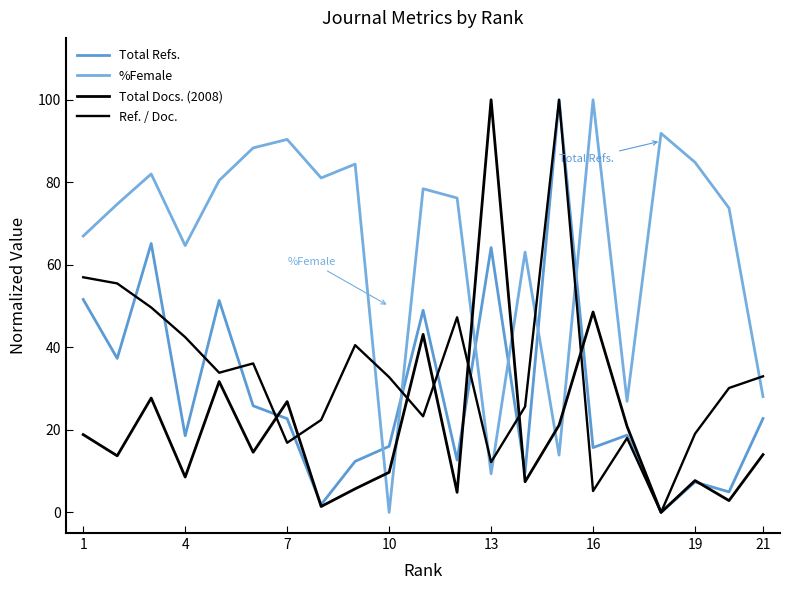

Reading left to right, transcribe all the data shown in this chart.

Total Refs.: 51.6	37.3	65.2	18.6	51.4	25.8	22.7	1.9	12.4	16.0	49.0	12.7	64.2	9.7	100.0	15.7	18.7	0.0	7.4	5.0	22.8
%Female: 67.0	74.7	82.0	64.7	80.4	88.3	90.4	81.1	84.4	0.0	78.4	76.2	9.4	63.1	13.9	100.0	26.9	91.9	84.8	73.8	28.1
Total Docs. (2008): 18.9	13.7	27.7	8.6	31.7	14.6	26.9	1.4	5.7	9.7	43.1	4.9	100.0	7.4	21.1	48.6	20.9	0.0	7.7	2.9	14.0
Ref. / Doc.: 57.0	55.5	49.7	42.5	33.8	36.1	16.9	22.4	40.5	32.8	23.3	47.3	12.2	25.6	100.0	5.2	18.0	0.0	19.1	30.1	33.0